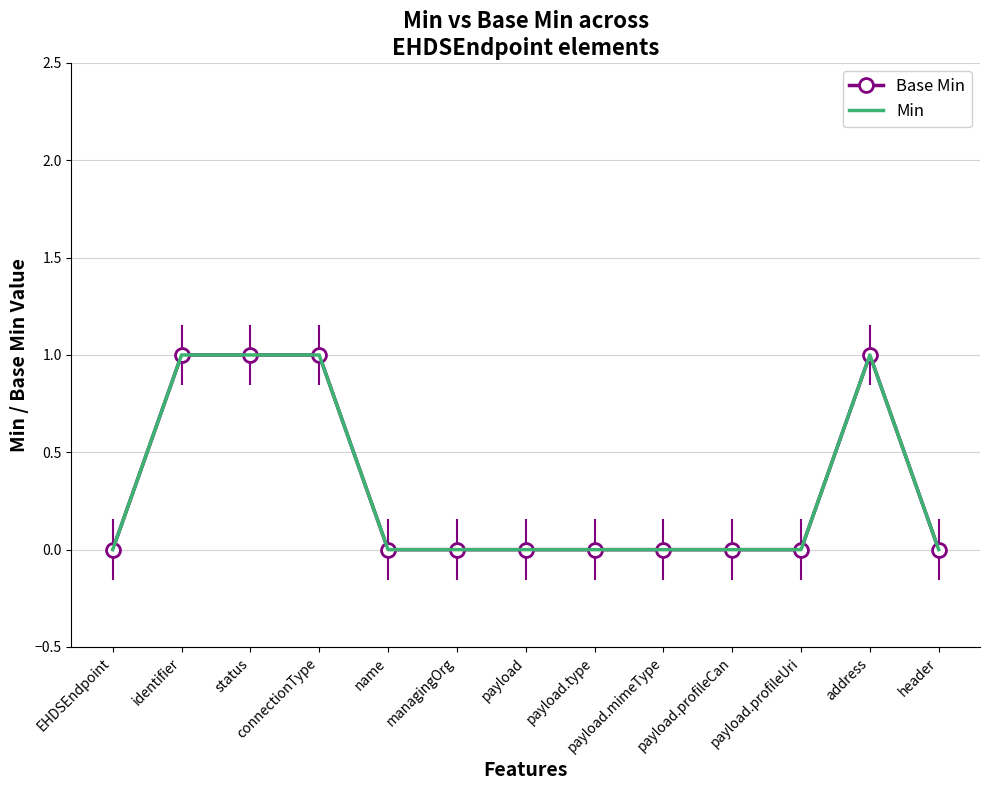

True or false: Base Min has a value of 0 at address.

False